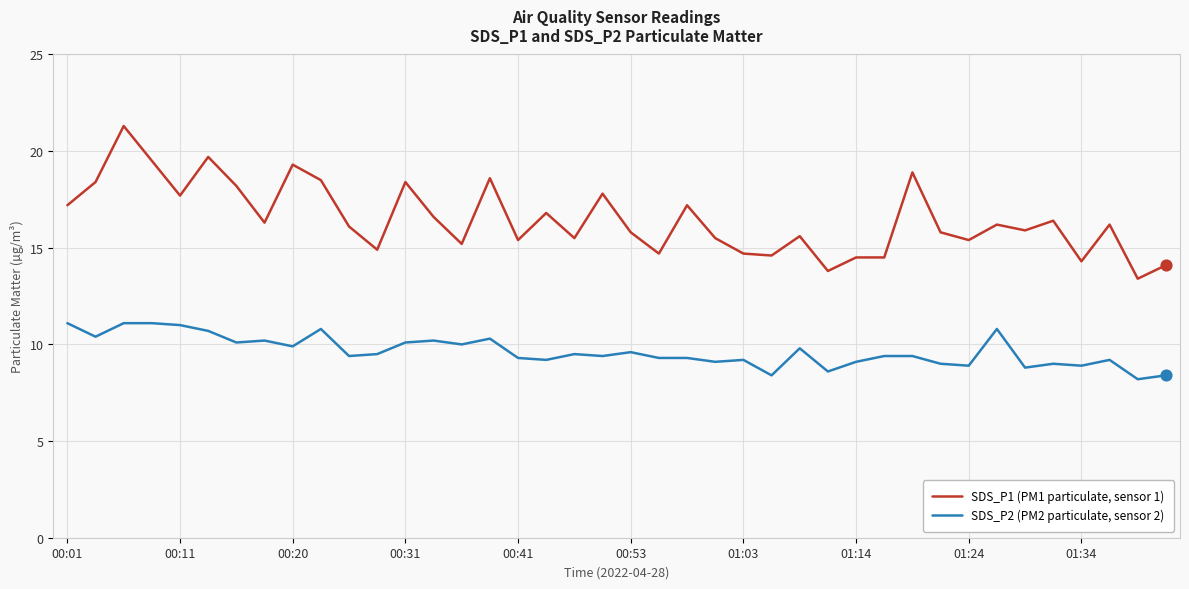

Which series has the largest total across all categories?

SDS_P1 (PM1 particulate, sensor 1)